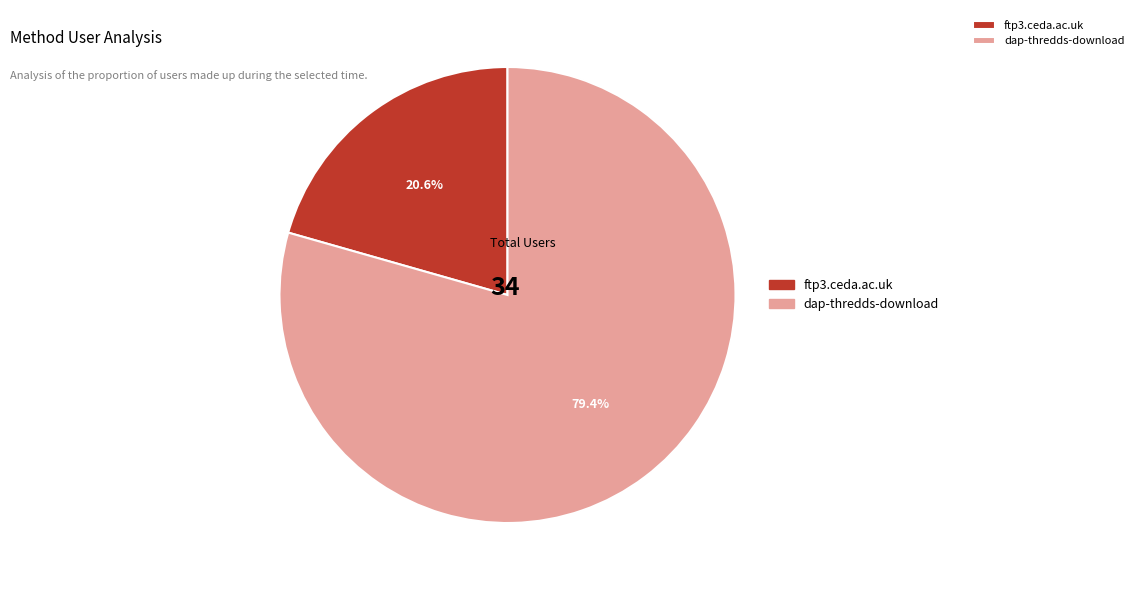

Is there any slice that represents more than half of the pie?

Yes